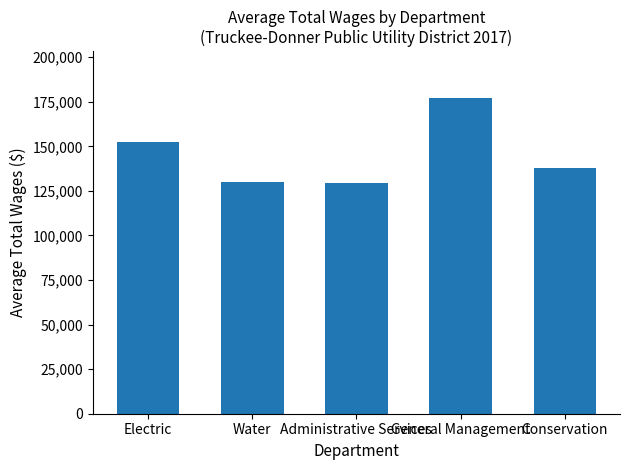

What is the change in value from Electric to Water?

-22730